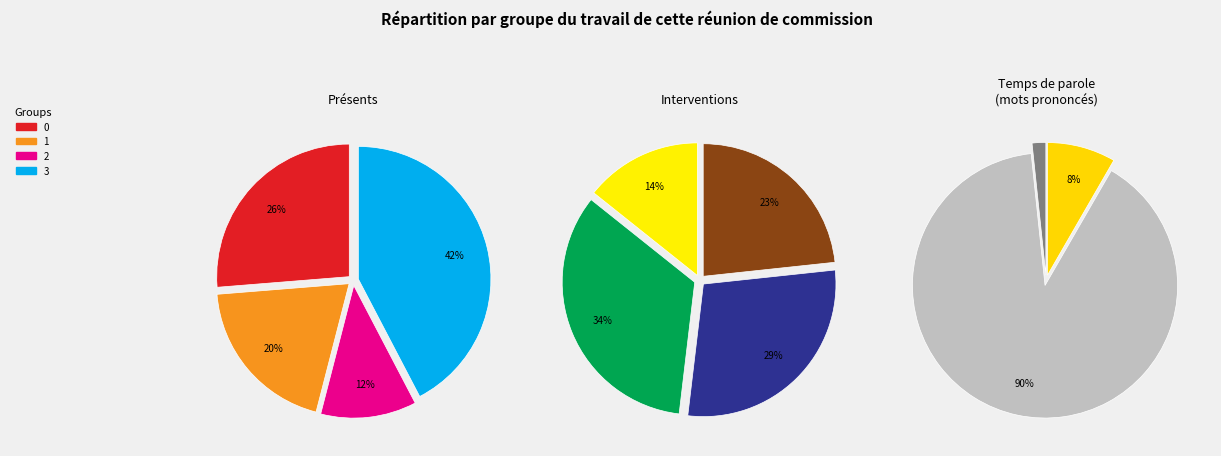

Which category has the biggest portion of the pie?

3